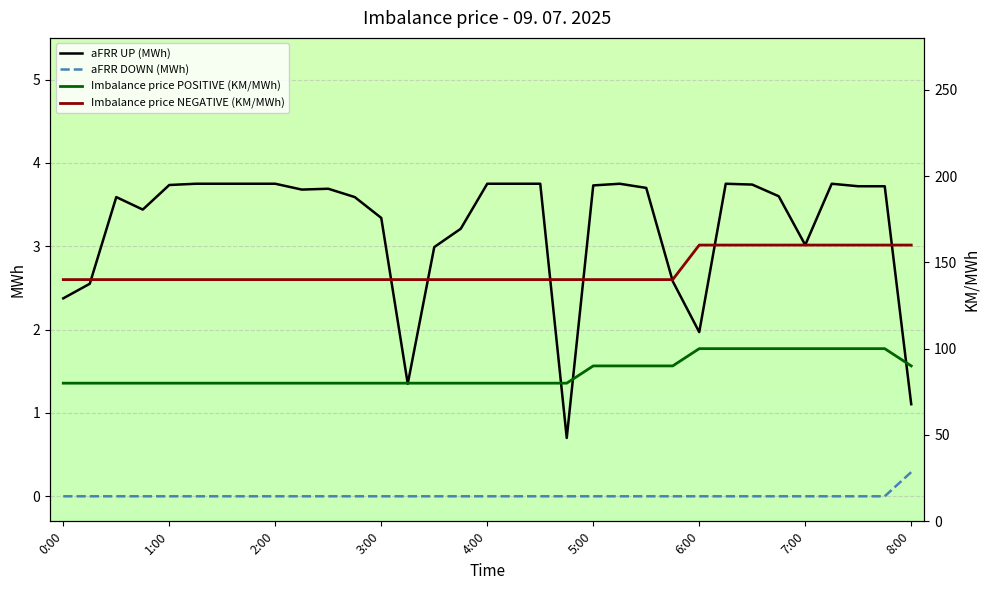

Reading right to left, extract all data points from this chart.

aFRR UP (MWh): 1.1	3.7	3.7	3.8	3.0	3.6	3.7	3.8	2.0	2.6	3.7	3.8	3.7	0.7	3.8	3.8	3.8	3.2	3.0	1.4	3.3	3.6	3.7	3.7	3.8	3.8	3.8	3.8	3.7	3.4	3.6	2.5	2.4
aFRR DOWN (MWh): 0.3	0.0	0.0	0.0	0.0	0.0	0.0	0.0	0.0	0.0	0.0	0.0	0.0	0.0	0.0	0.0	0.0	0.0	0.0	0.0	0.0	0.0	0.0	0.0	0.0	0.0	0.0	0.0	0.0	0.0	0.0	0.0	0.0
Imbalance price POSITIVE (KM/MWh): 90.0	100.0	100.0	100.0	100.0	100.0	100.0	100.0	100.0	90.0	90.0	90.0	90.0	80.0	80.0	80.0	80.0	80.0	80.0	80.0	80.0	80.0	80.0	80.0	80.0	80.0	80.0	80.0	80.0	80.0	80.0	80.0	80.0
Imbalance price NEGATIVE (KM/MWh): 160.0	160.0	160.0	160.0	160.0	160.0	160.0	160.0	160.0	140.0	140.0	140.0	140.0	140.0	140.0	140.0	140.0	140.0	140.0	140.0	140.0	140.0	140.0	140.0	140.0	140.0	140.0	140.0	140.0	140.0	140.0	140.0	140.0